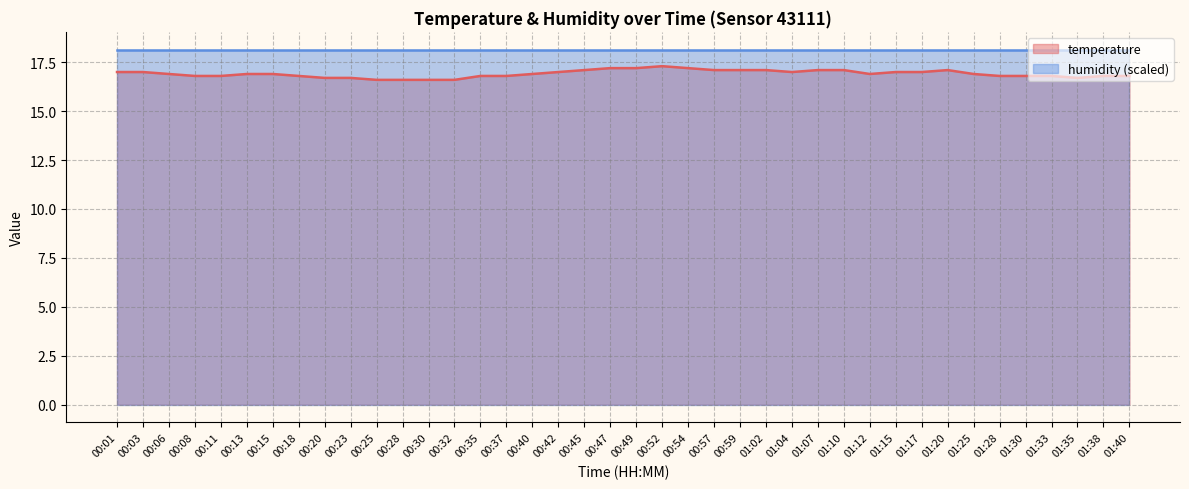

At which label is the value closest to 16?

00:25